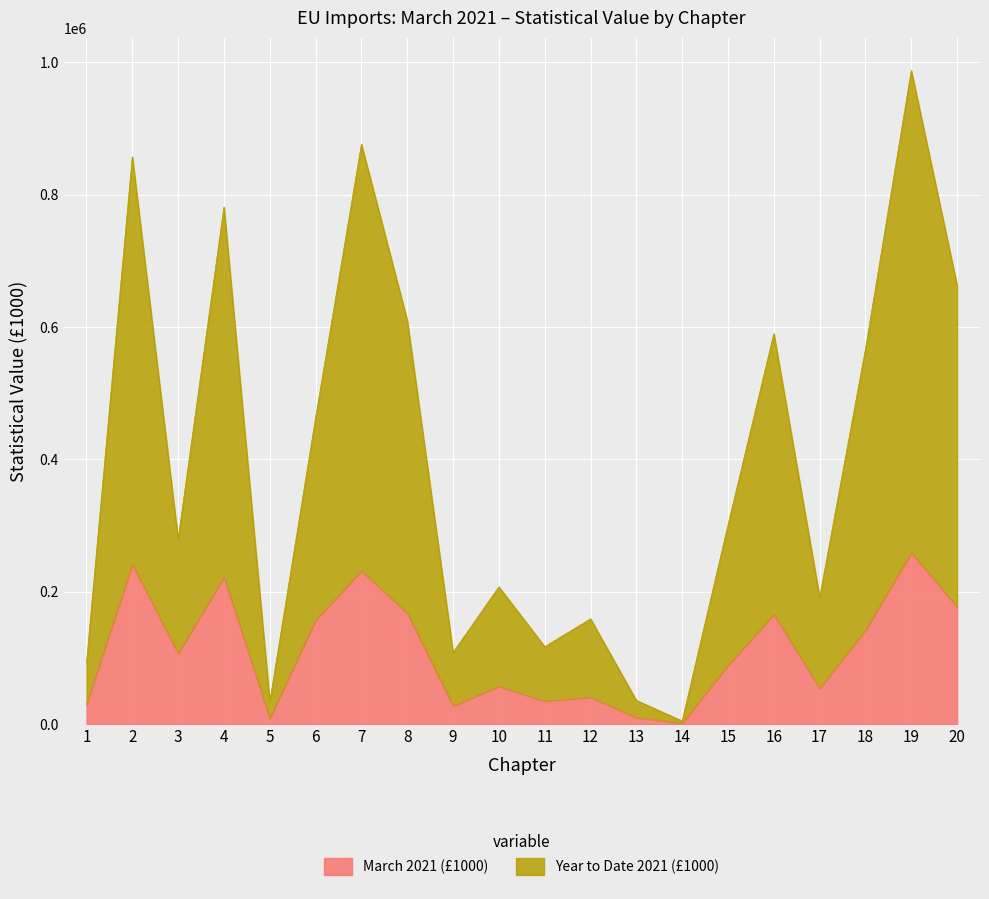

True or false: Year to Date 2021 (£1000) and March 2021 (£1000) cross at least once.

False